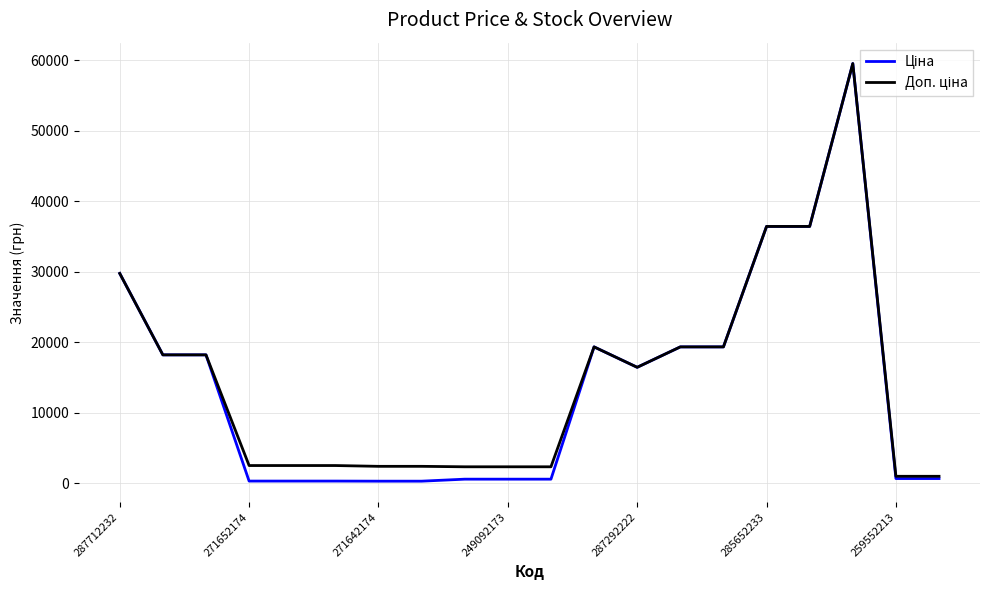

What is the greatest value displayed?

59523.0